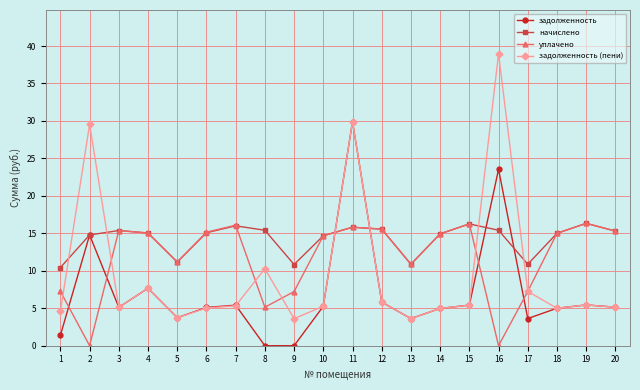

What is the sum of the начислено values at 14 and 2?

29.7